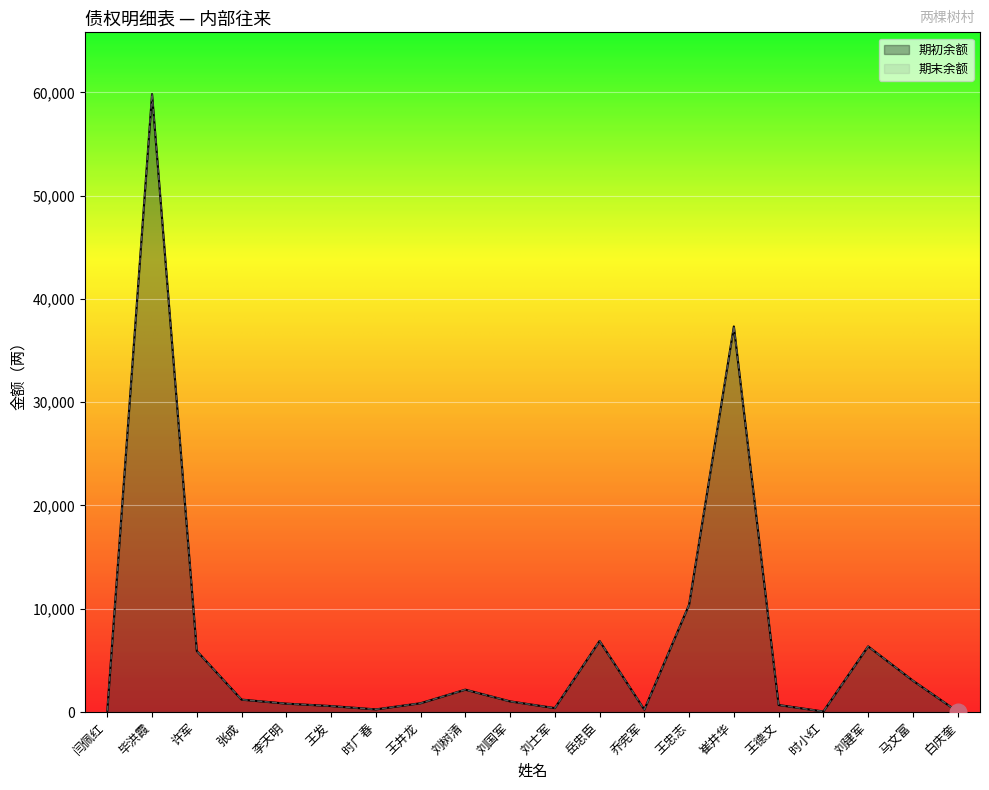

What is the total value across all series at 王忠志?

20785.7